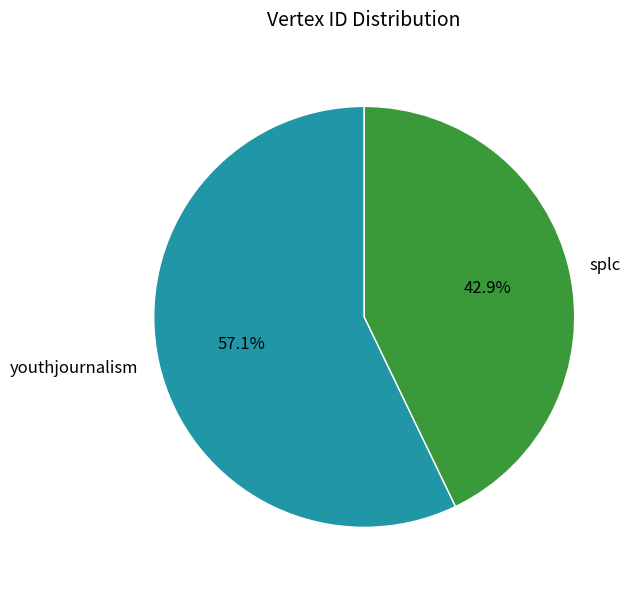

Between splc and youthjournalism, which is larger?

youthjournalism